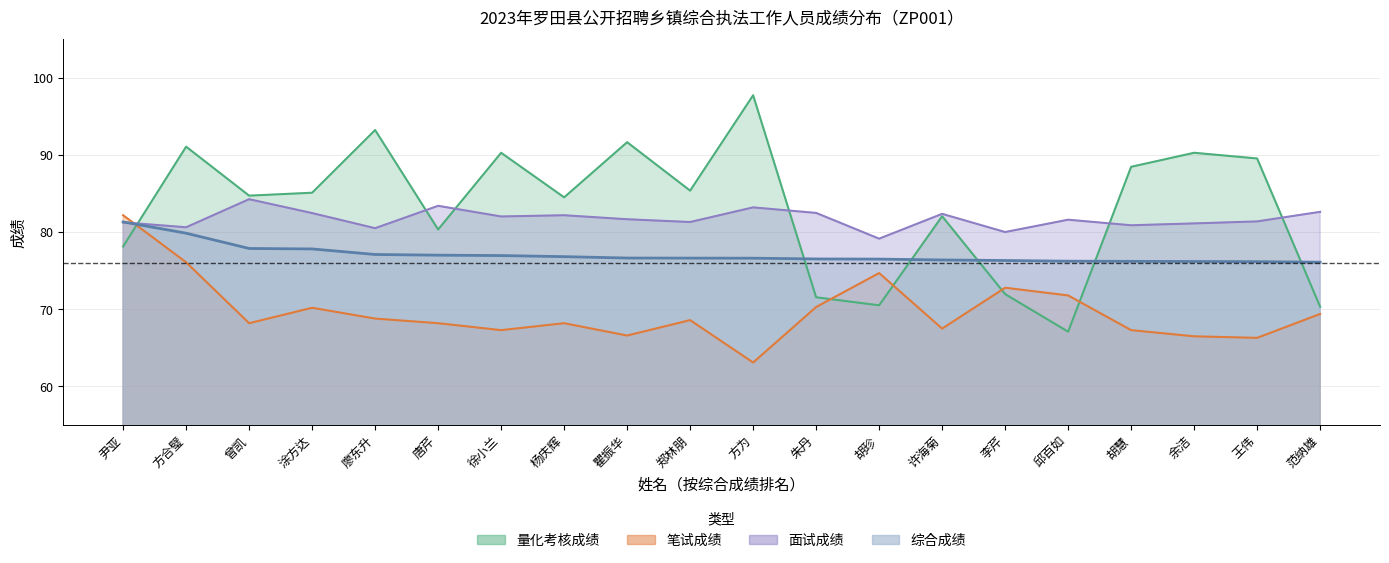

Does the chart display data point markers on the line(s)?

No